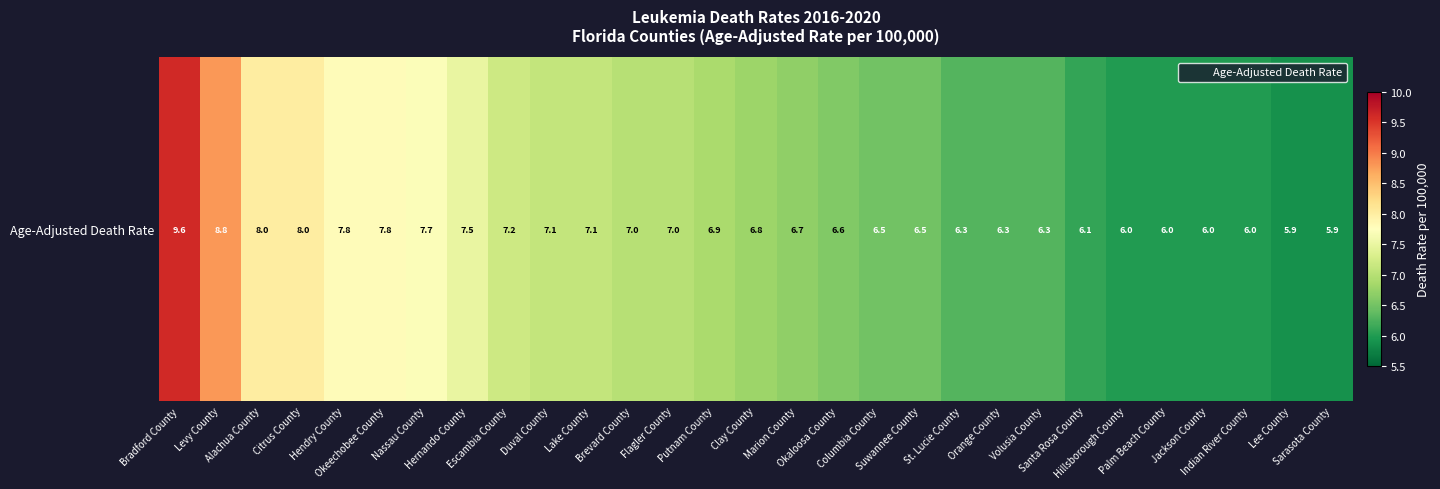

The value at Hendry County is 10.6. True or false?

False